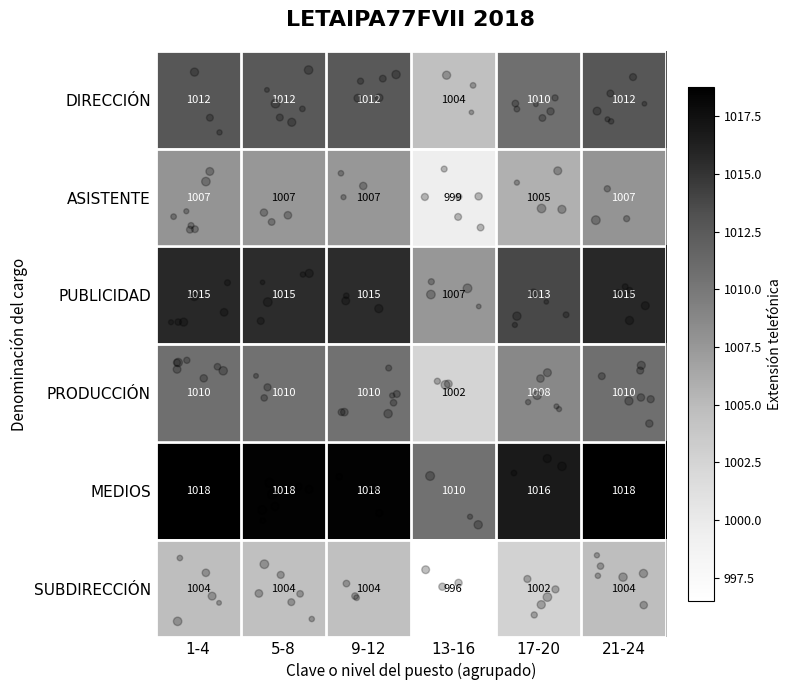

The DIRECCIÓN series shows 1012 at 21-24. True or false?

True